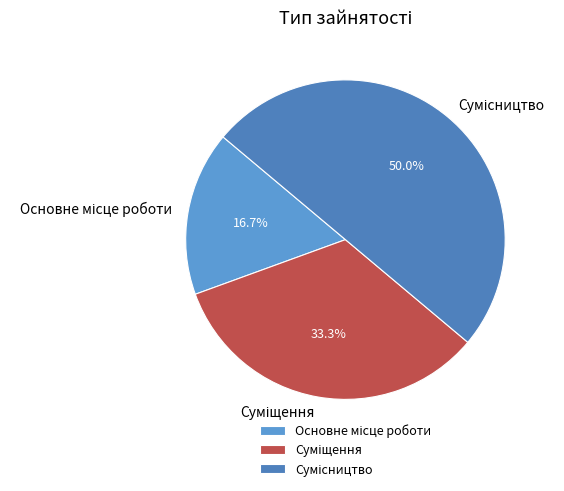

Do Сумісництво and Основне місце роботи together represent more than half of the pie?

Yes